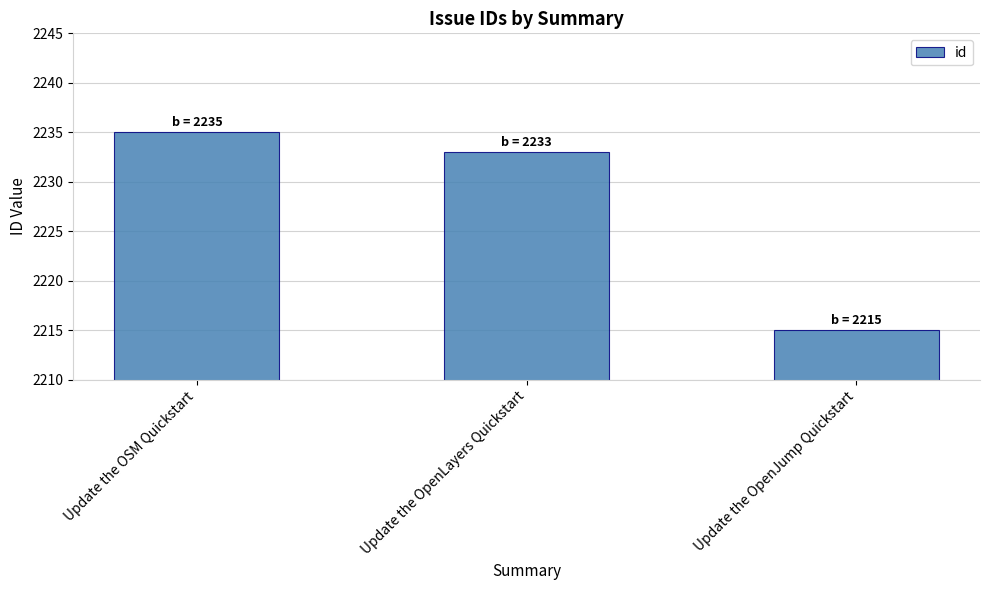

How many data points does each series have?

3